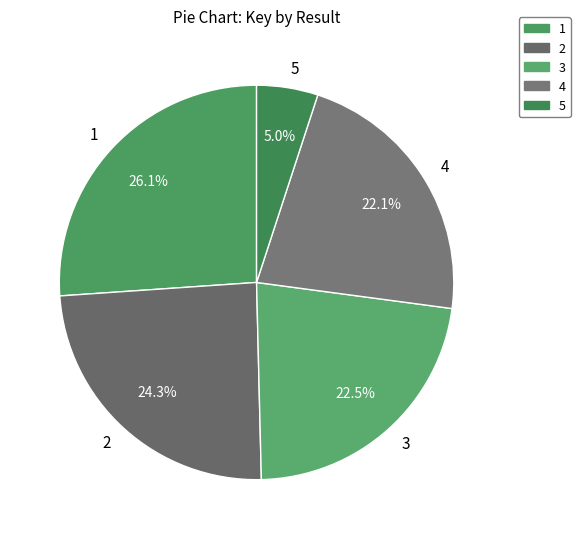

What is the total percentage of 4 and 3?

44.6%